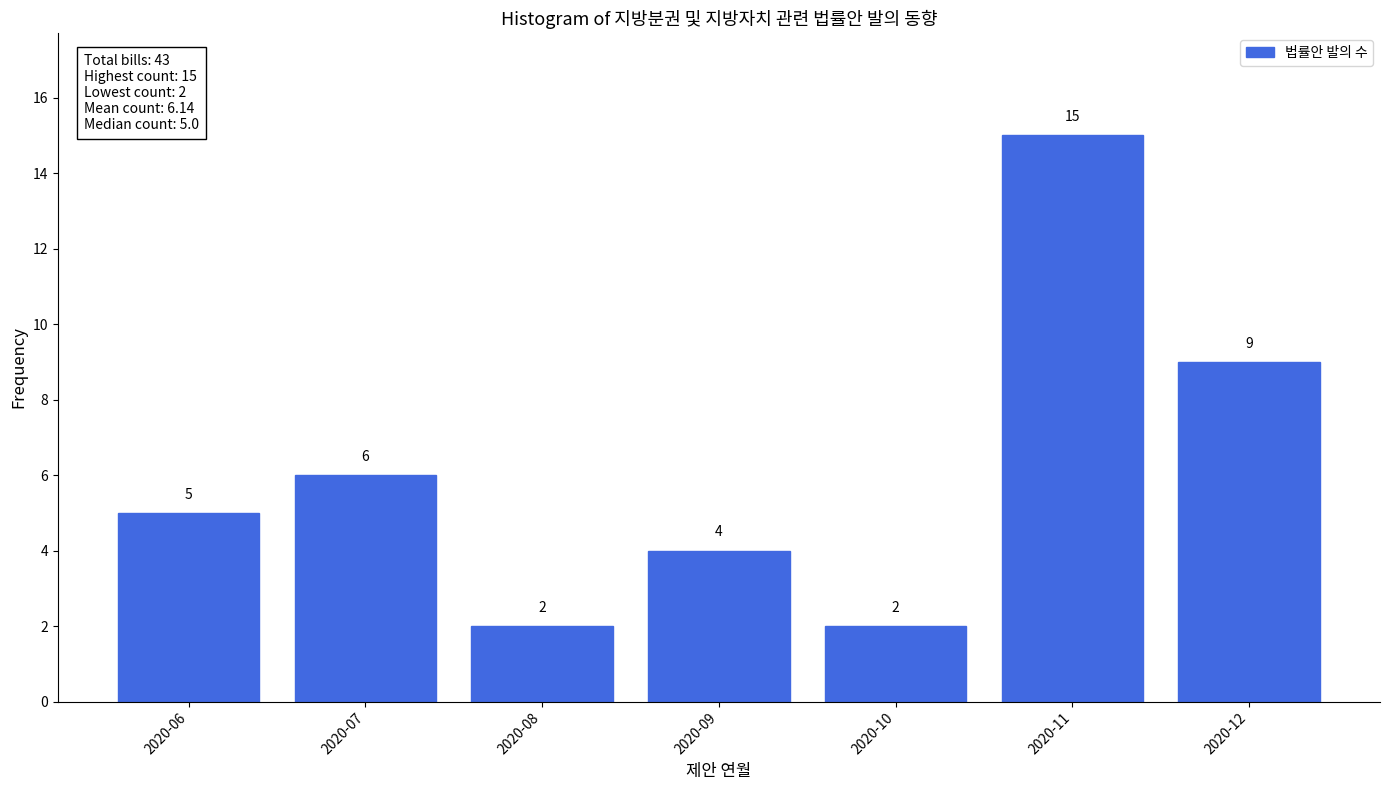

Reading left to right, extract all data points from this chart.

2020-06=5	2020-07=6	2020-08=2	2020-09=4	2020-10=2	2020-11=15	2020-12=9